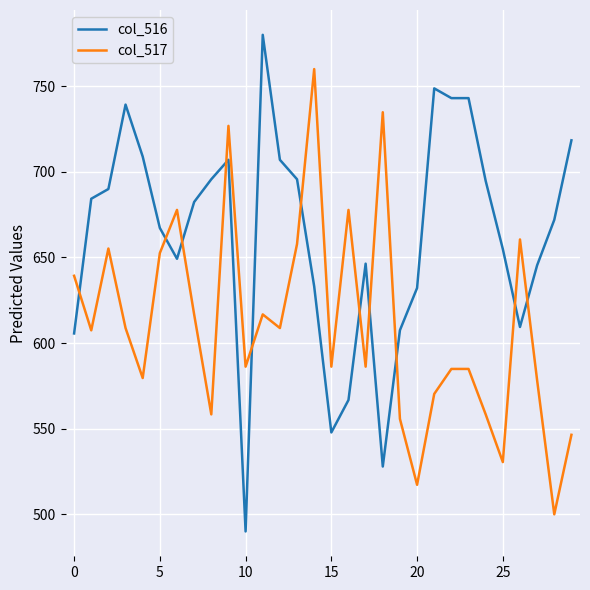

Which series has the widest spread of values?

col_516